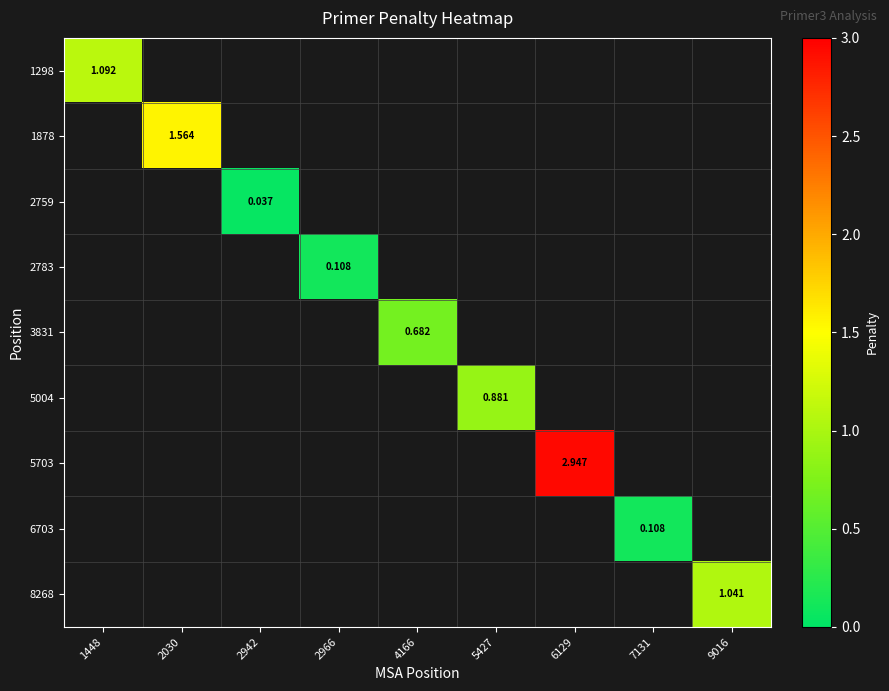

Is it true that 2759 equals 0.0 at 2942?

False